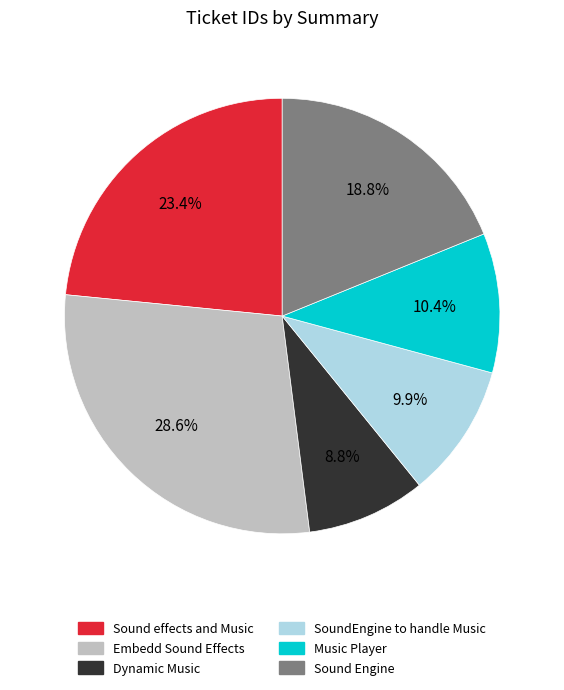

How much of the chart is everything except SoundEngine to handle Music?

90.1%